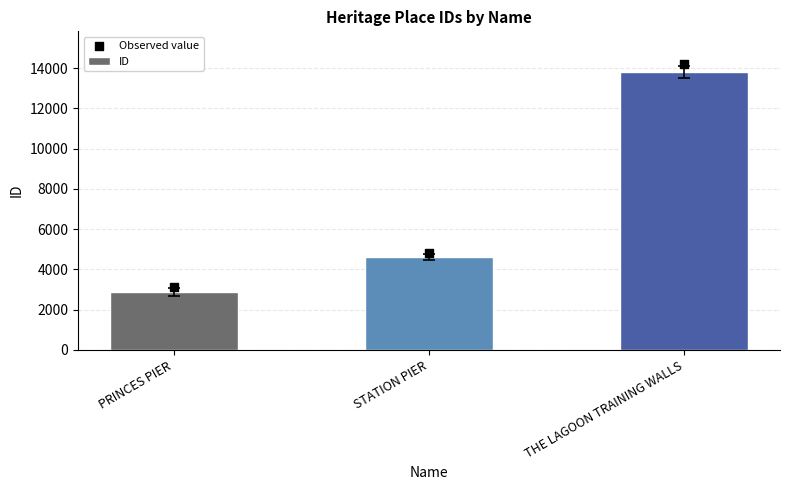

Which series has the largest Y range (max minus min)?

Observed value